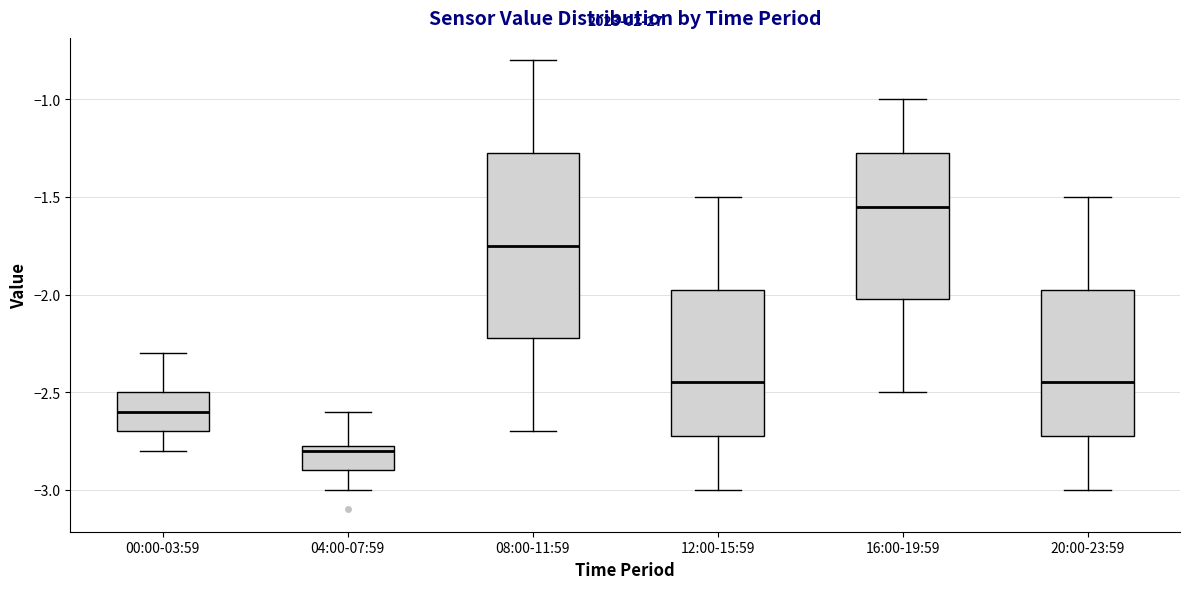

Where does the upper whisker of the box for 00:00-03:59 end on the y-axis? The values are not printed on the chart, so give them approximately, as read against the axis.

-2.30